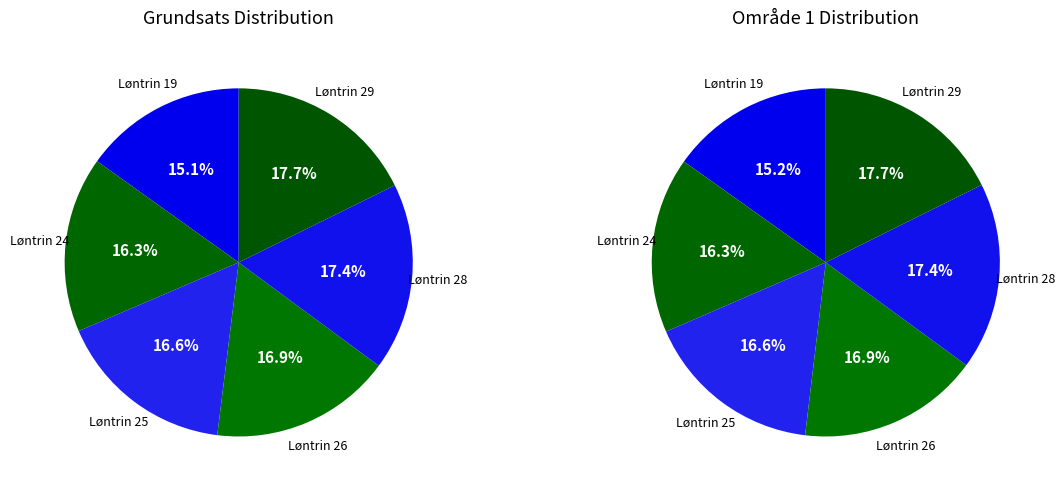

Count the number of slices in the pie.

6